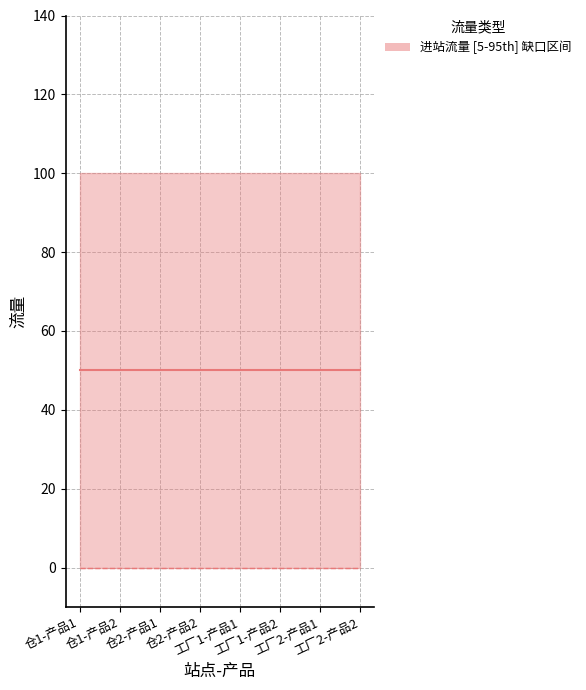

What is the label of the 6th point from the left?

工厂1-产品2